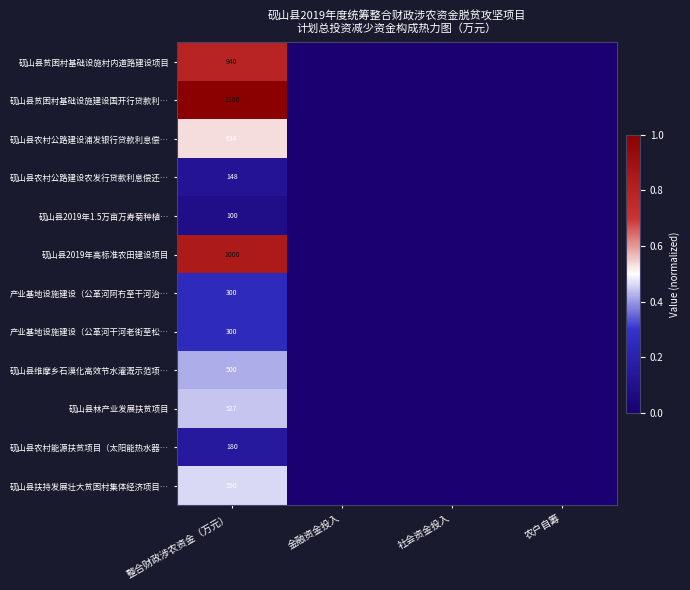

How many values in 砚山县贫困村基础设施建设国开行贷款利… are above zero?

1